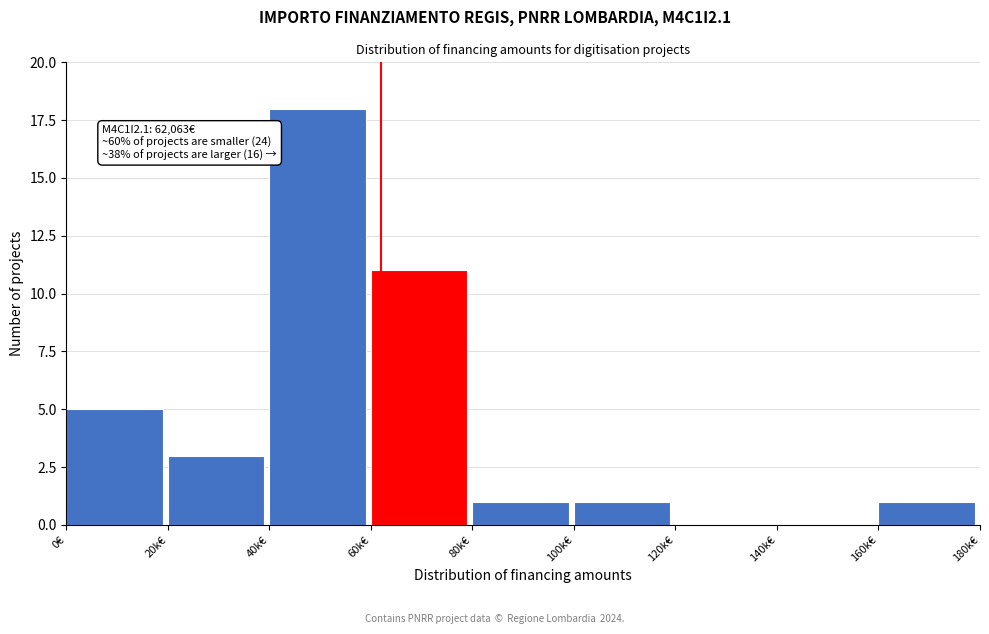

Reading right to left, what are all the values shown in this chart?

160k€=1	140k€=0	120k€=0	100k€=1	80k€=1	60k€=11	40k€=18	20k€=3	0€=5